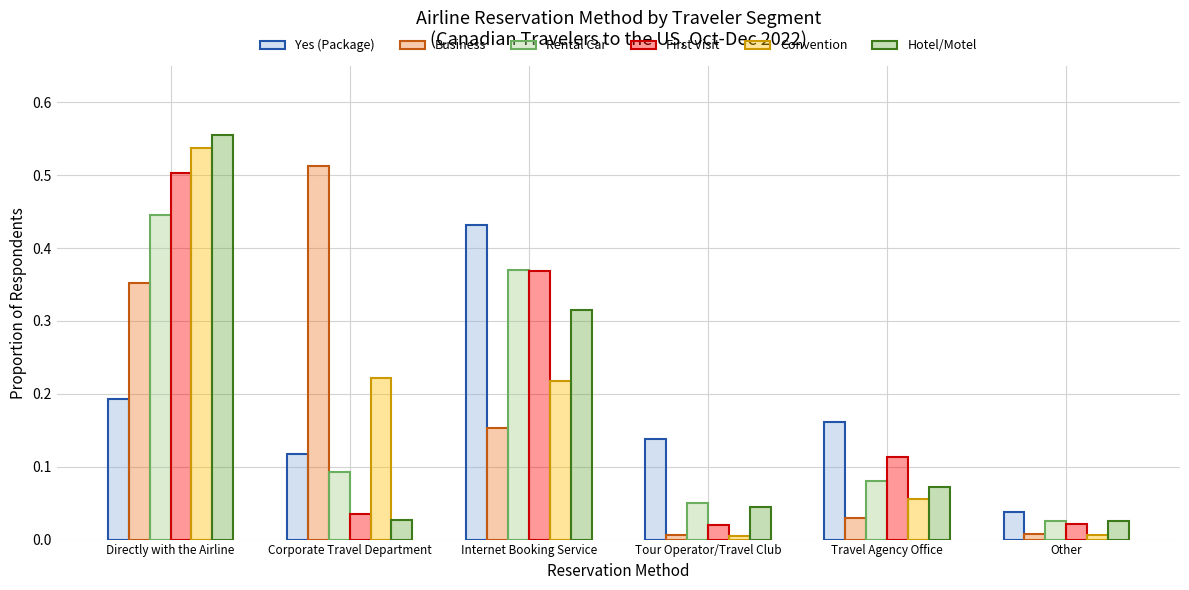

What is the label of the 4th bar from the left?

Tour Operator/Travel Club